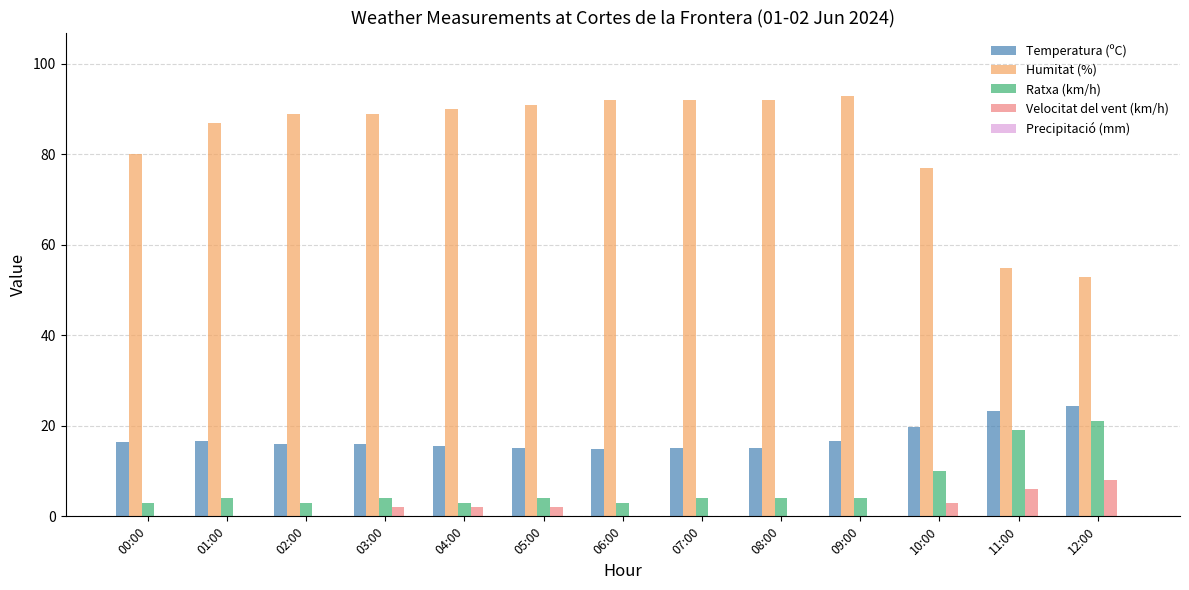

Where is Humitat (%) nearest to the value 73?

10:00